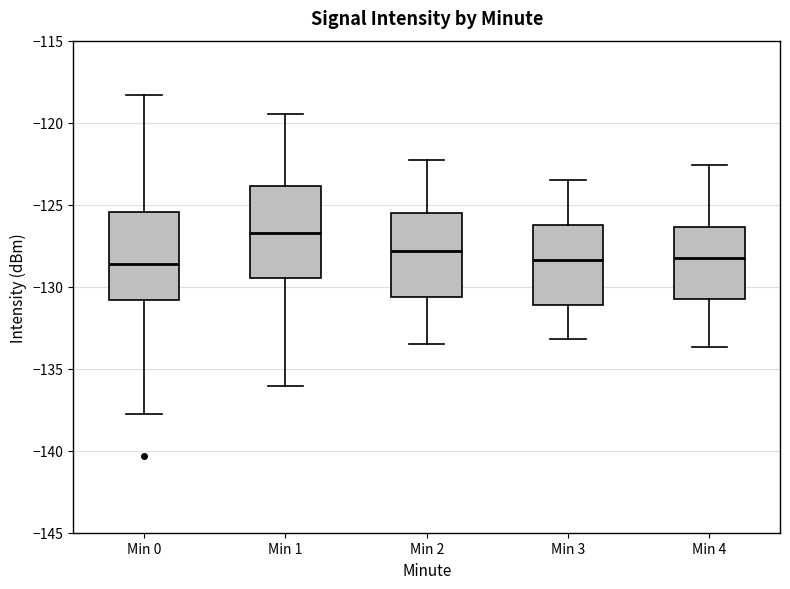

Where does the median line of the box for Min 3 sit on the y-axis? The values are not printed on the chart, so give them approximately, as read against the axis.

-128.5